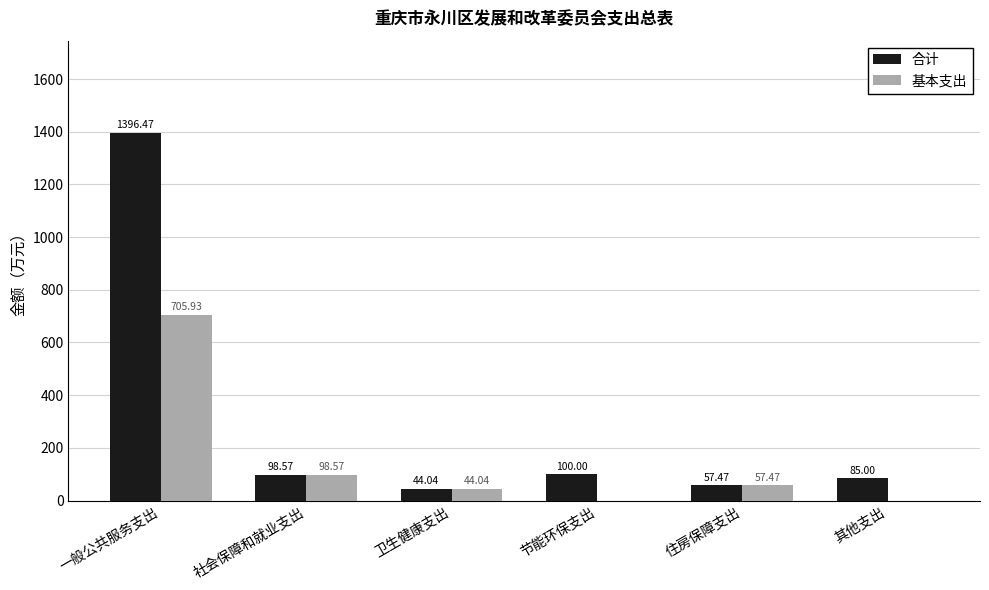

Which series changed the most between 一般公共服务支出 and 卫生健康支出?

合计